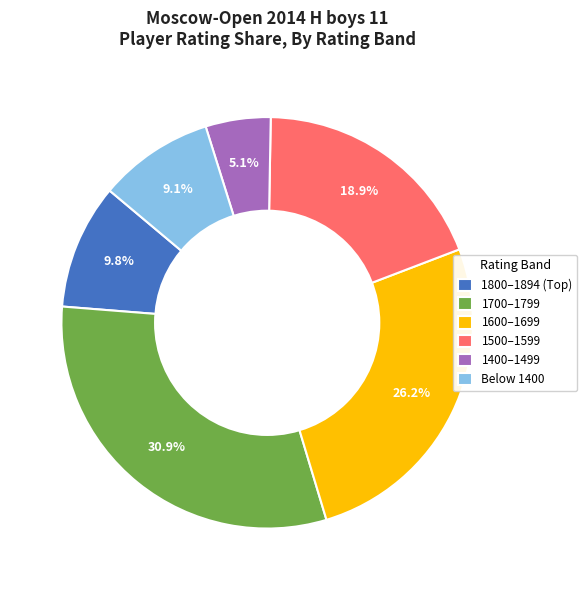

Which has a higher value, 1600–1699 or 1400–1499?

1600–1699